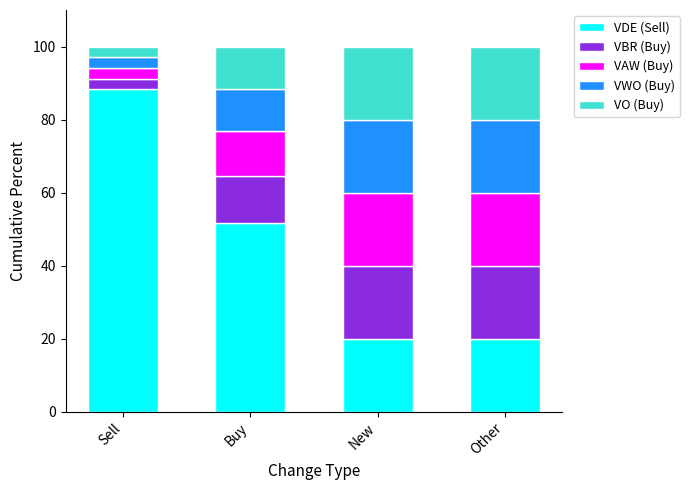

What is the maximum value for VDE (Sell)?

88.3